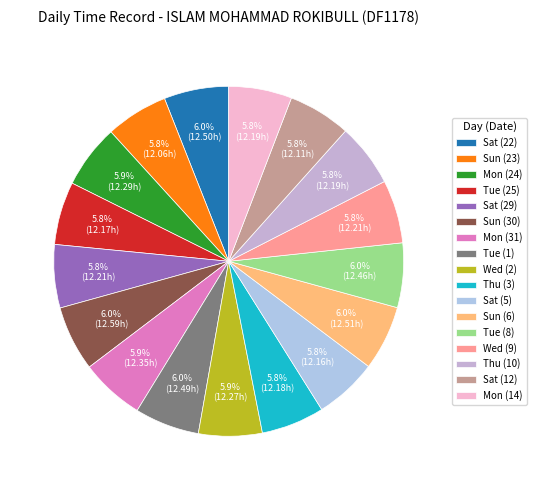

What percentage is the Sat (29) slice, to the nearest percent?

6%